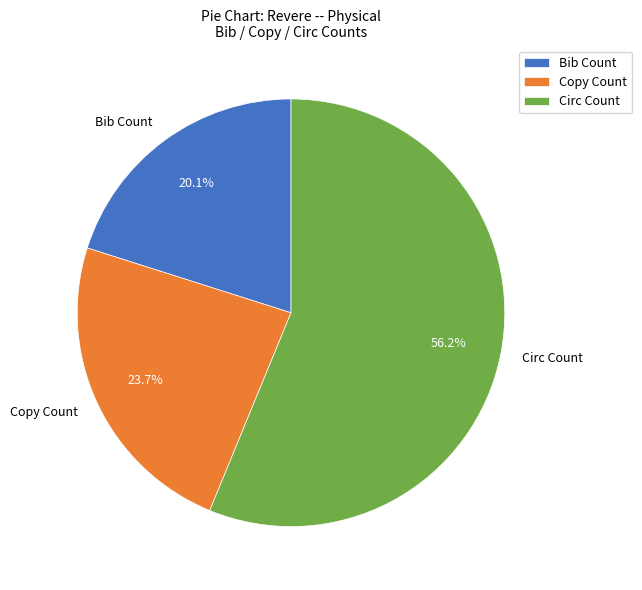

To the nearest percent, what portion does Circ Count represent?

56%